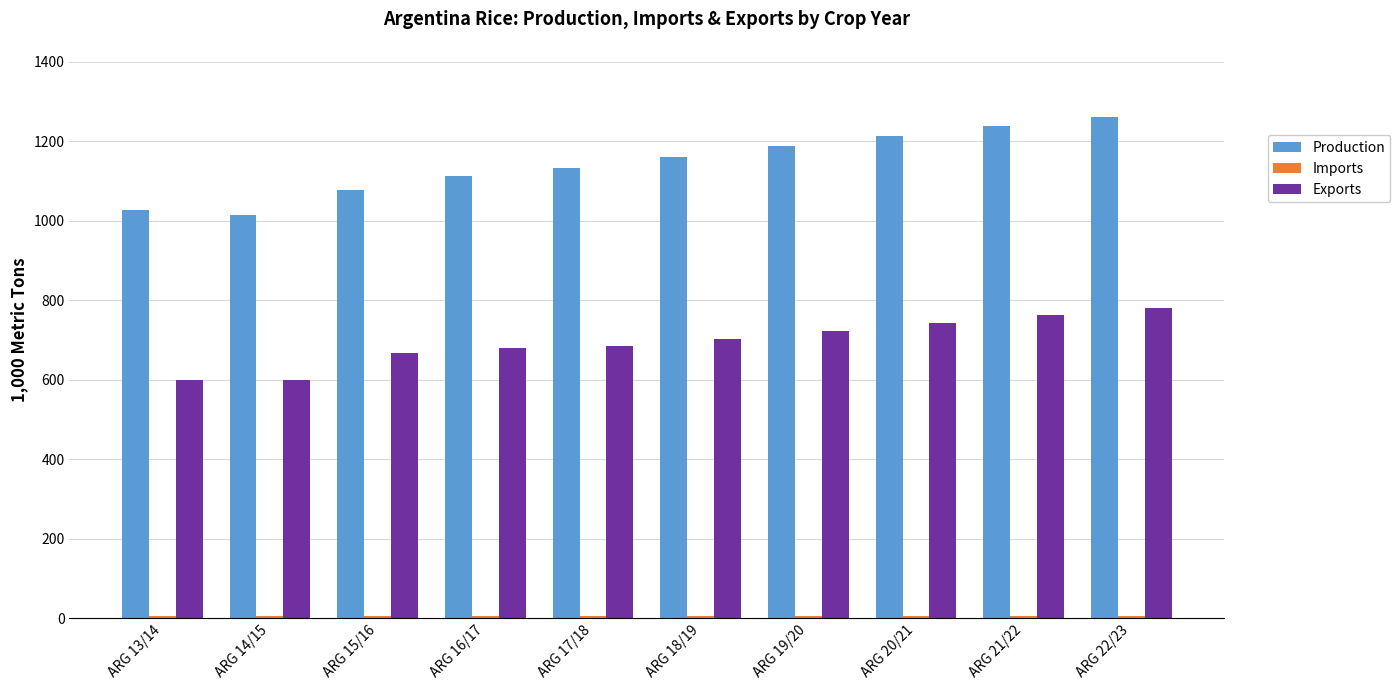

What is the label of the 5th bar from the right?

ARG 18/19